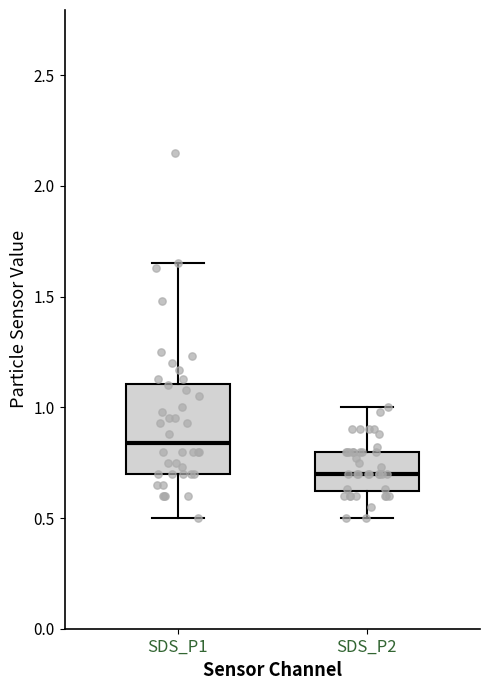

Where is the upper edge of the box for SDS_P2 on the y-axis? The values are not printed on the chart, so give them approximately, as read against the axis.

0.80